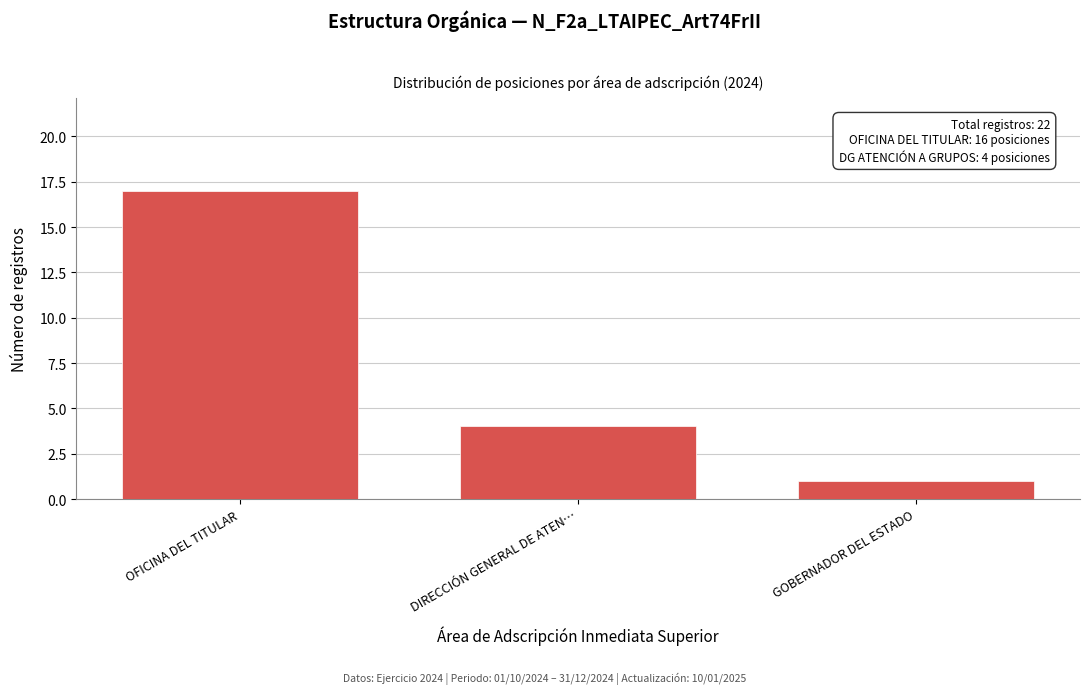

Reading right to left, what are all the values shown in this chart?

GOBERNADOR DEL ESTADO=1	DIRECCIÓN GENERAL DE ATEN…=4	OFICINA DEL TITULAR=17